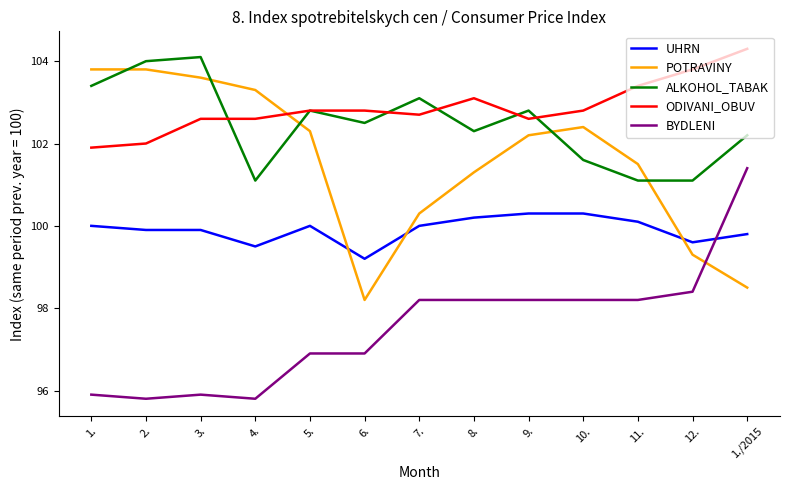

What is the spread (max minus min) of values at 9.?

4.6